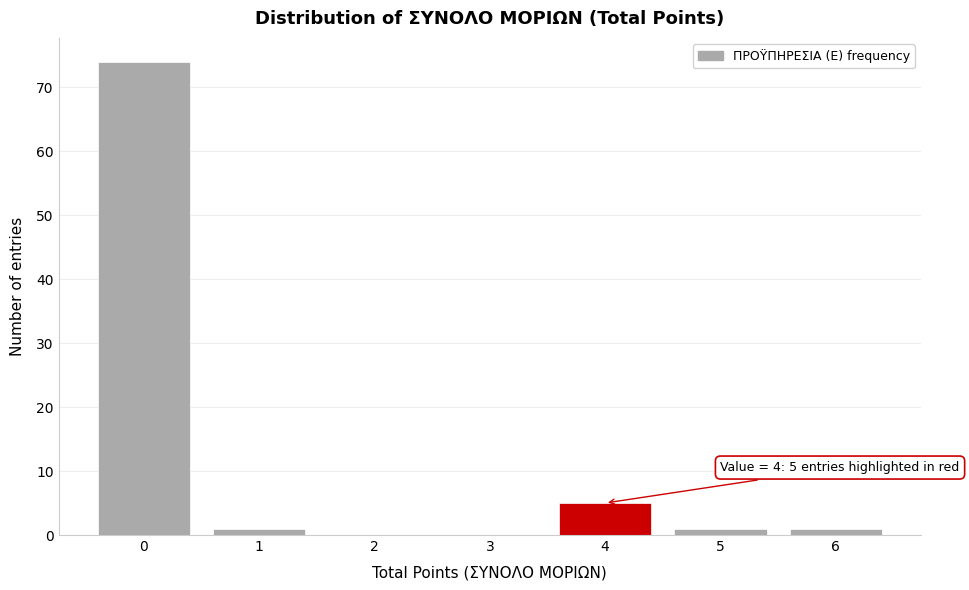

Over which range of the x-axis is the bar tallest?

-0.5 to 0.5